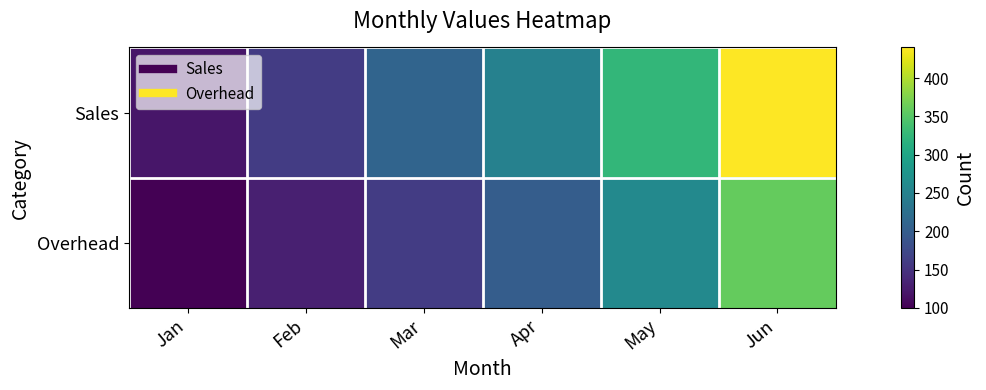

Reading right to left, list all the values displayed in this chart.

Sales: Jun=440	May=325	Apr=250	Mar=210	Feb=160	Jan=120
Overhead: Jun=360	May=260	Apr=200	Mar=160	Feb=130	Jan=100